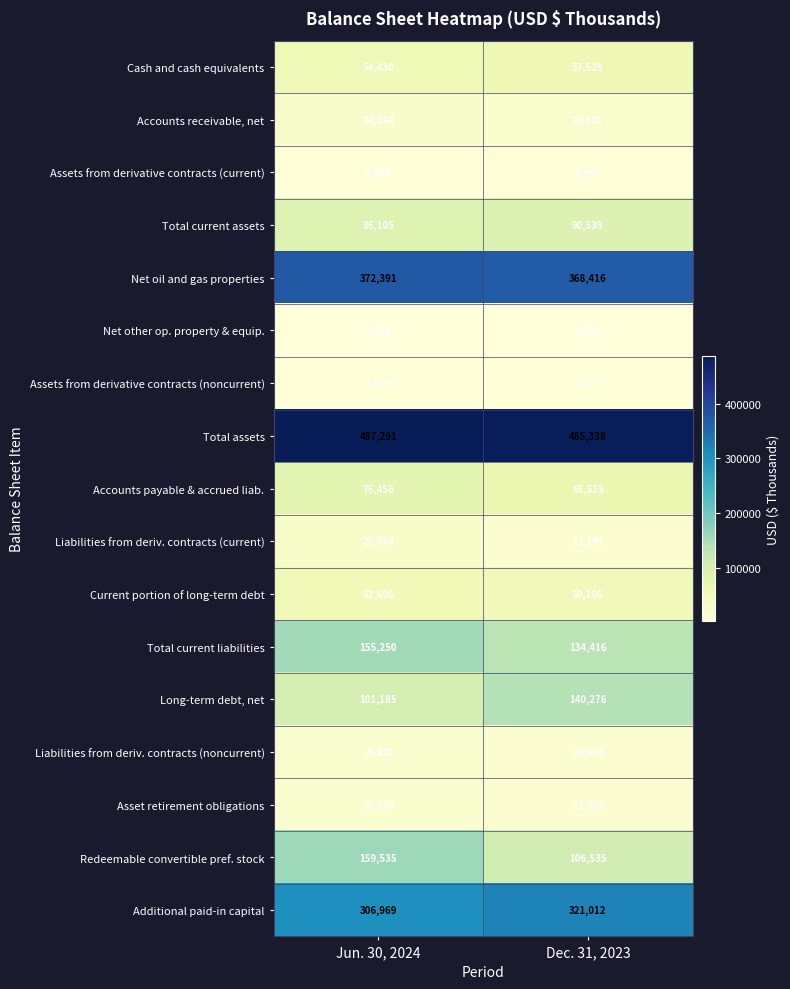

Rank the series by their maximum value, from highest to lowest.

Total assets, Net oil and gas properties, Additional paid-in capital, Redeemable convertible pref. stock, Total current liabilities, Long-term debt, net, Total current assets, Accounts payable & accrued liab., Cash and cash equivalents, Current portion of long-term debt, Liabilities from deriv. contracts (current), Accounts receivable, net, Liabilities from deriv. contracts (noncurrent), Asset retirement obligations, Assets from derivative contracts (current), Assets from derivative contracts (noncurrent), Net other op. property & equip.